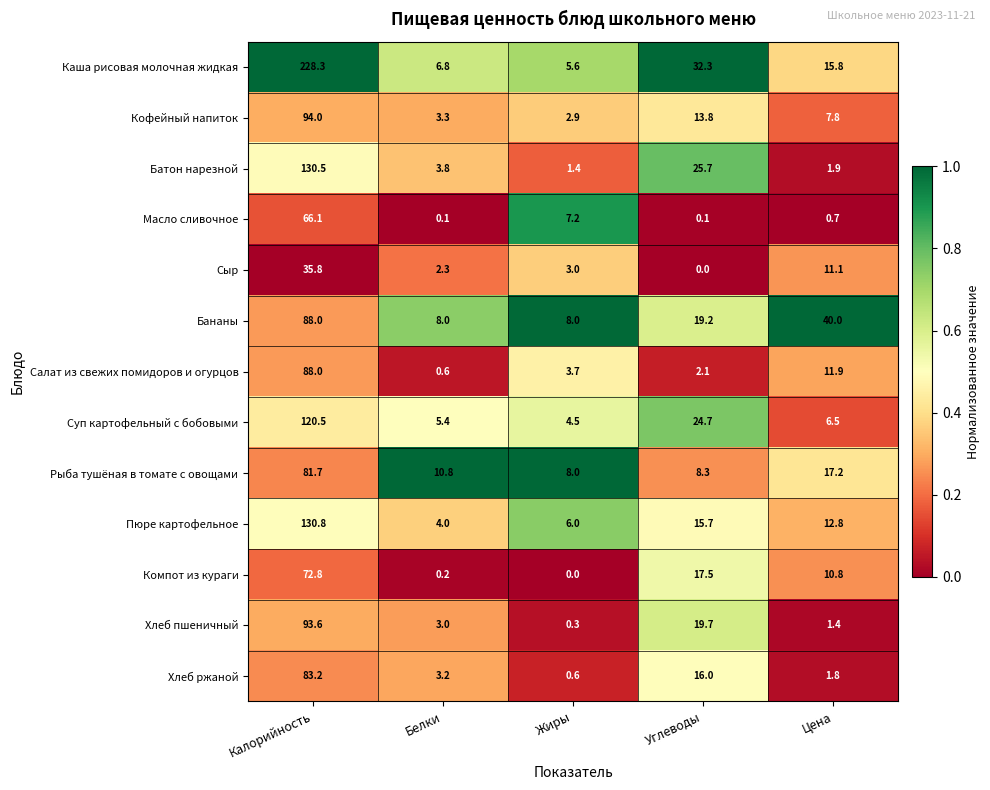

Which series has the largest total across all categories?

Каша рисовая молочная жидкая